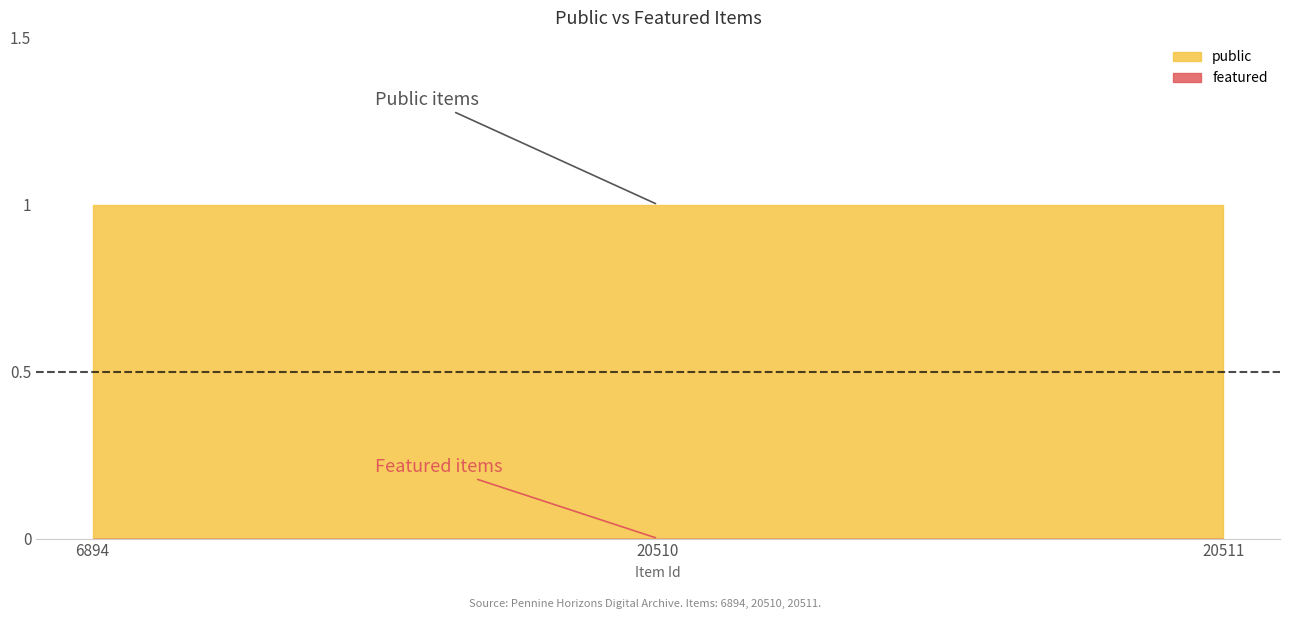

Between 6894 and 20511, which series saw the biggest shift?

public